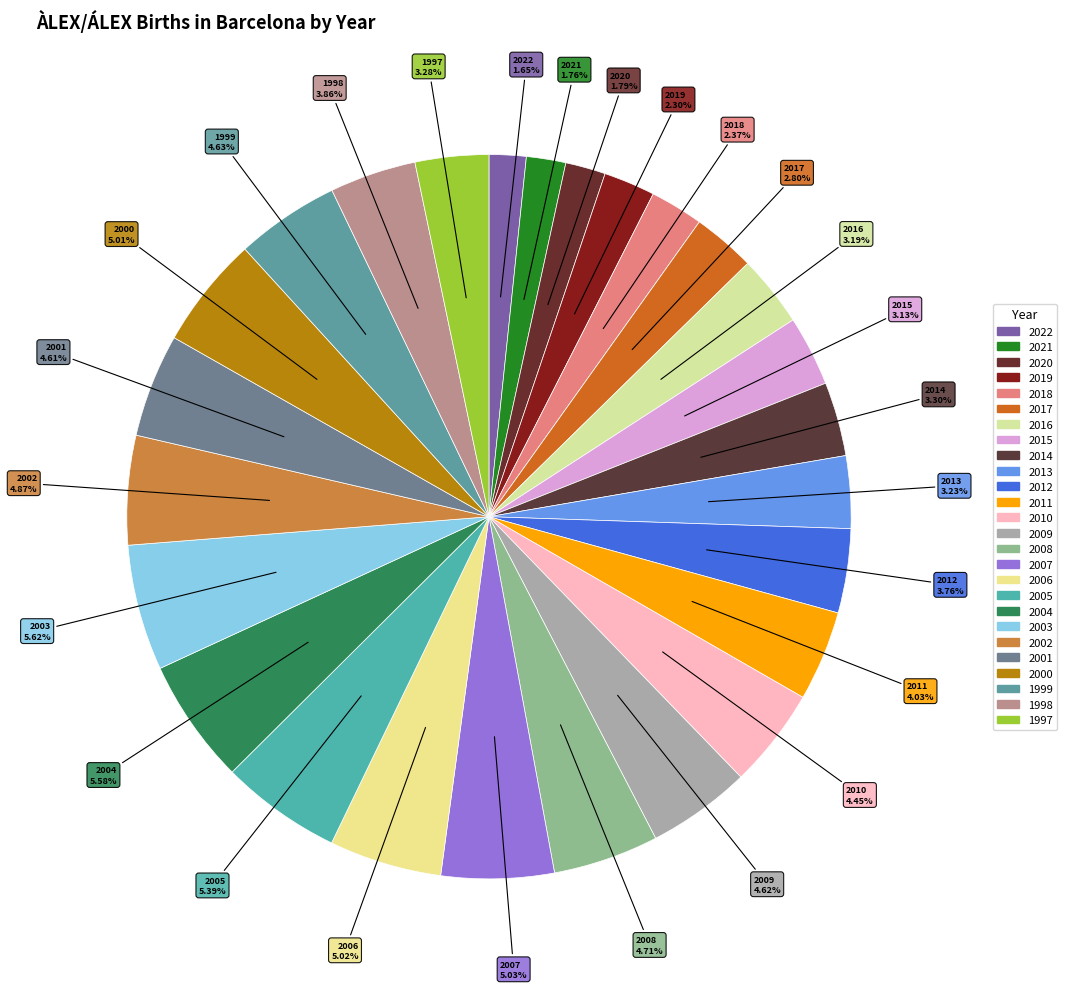

Is the sum of 2020 and 2001 greater than half?

No